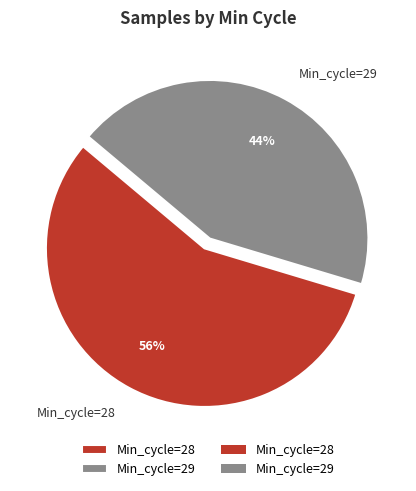

Which slice represents more than half of the pie?

Min_cycle=28